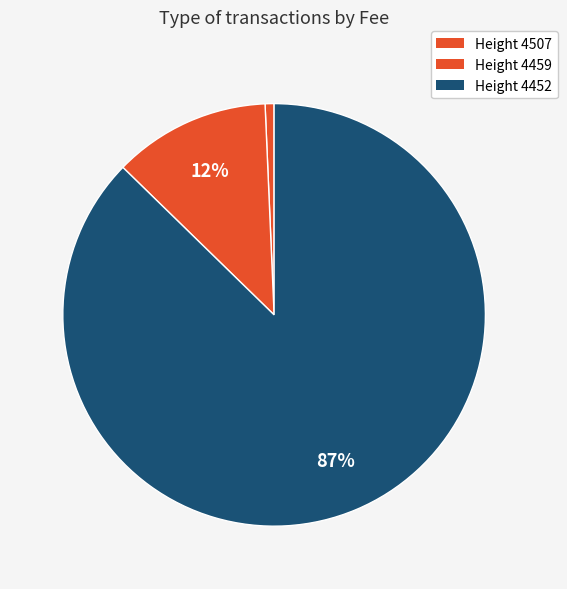

How many segments does this pie chart have?

3